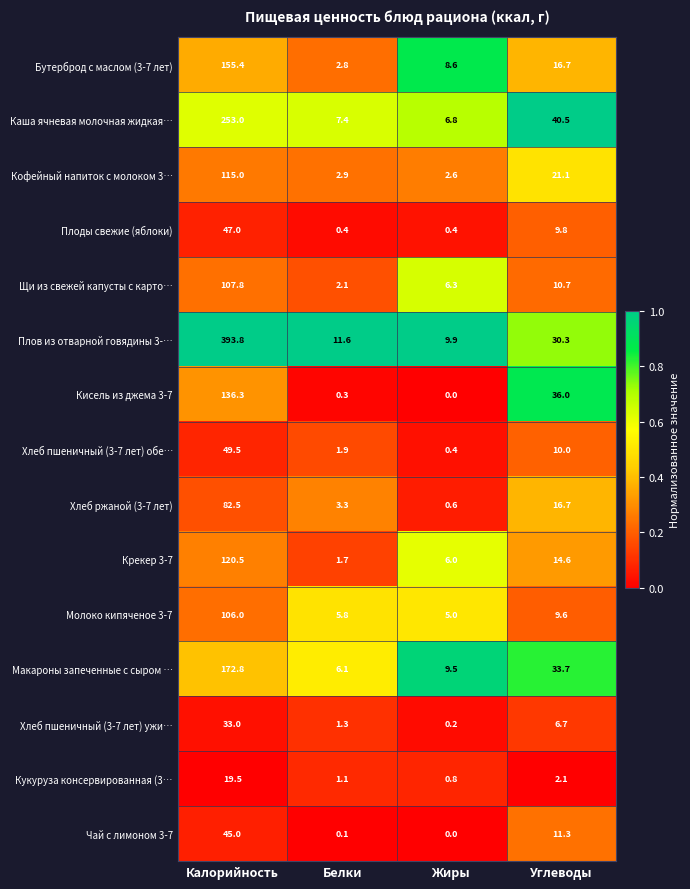

Which series changed the most between Калорийность and Углеводы?

Плов из отварной говядины 3-…